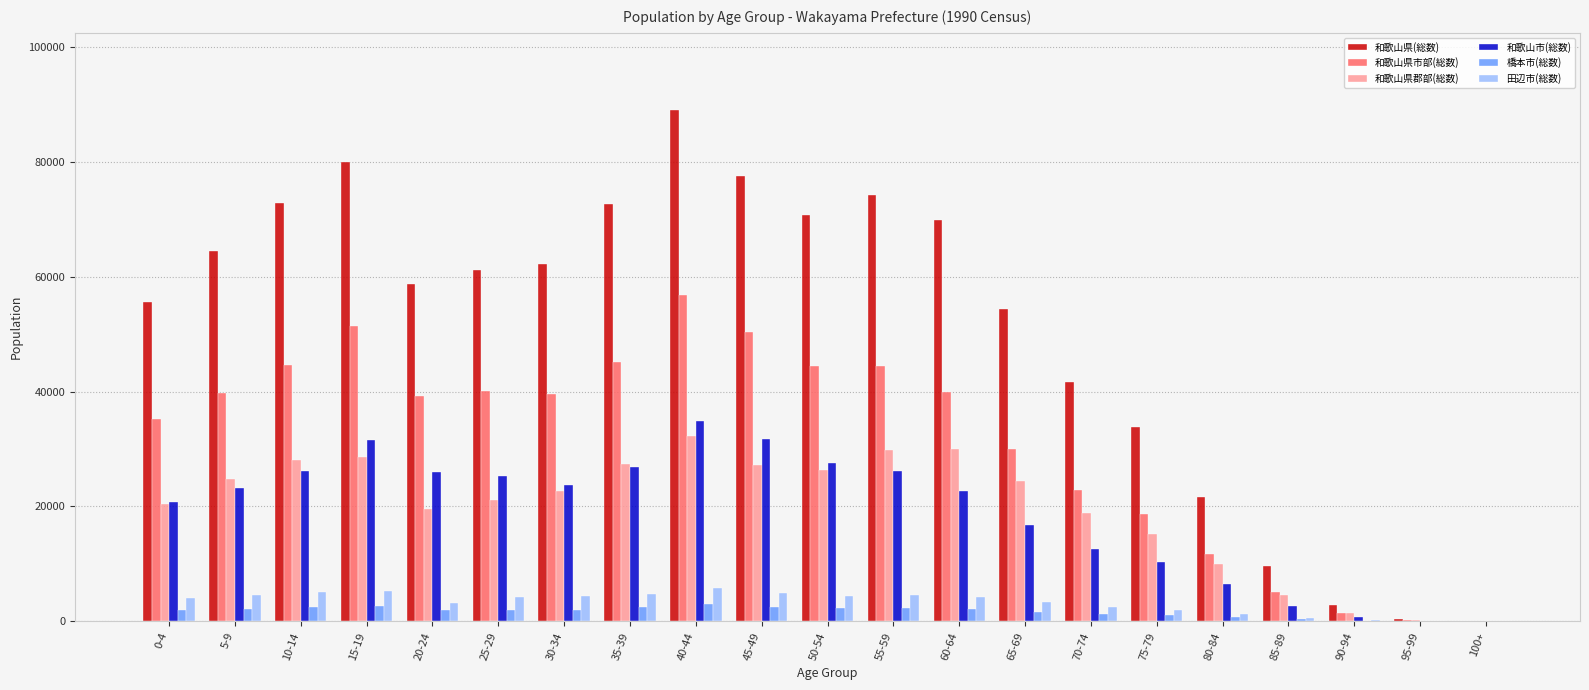

At which category does the chart reach its peak across all series?

40-44